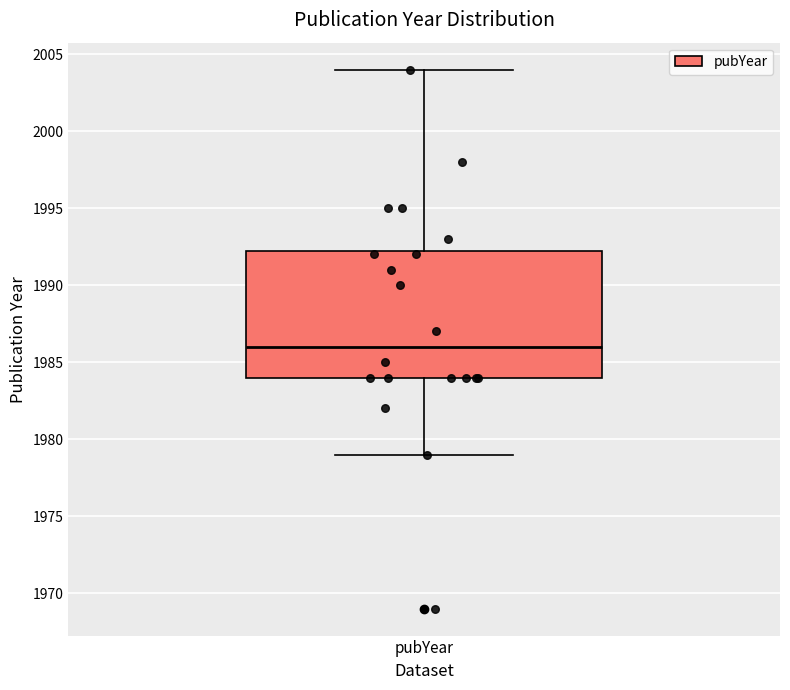

Transcribe this box plot: give where the median line is, the range the box spans, and where the two whiskers end, as read against the y-axis. The values are not printed on the chart, so give them approximately, as read against the axis.

median 1986.0, box 1984.0 to 1992.5, whiskers 1979.0 to 2004.0